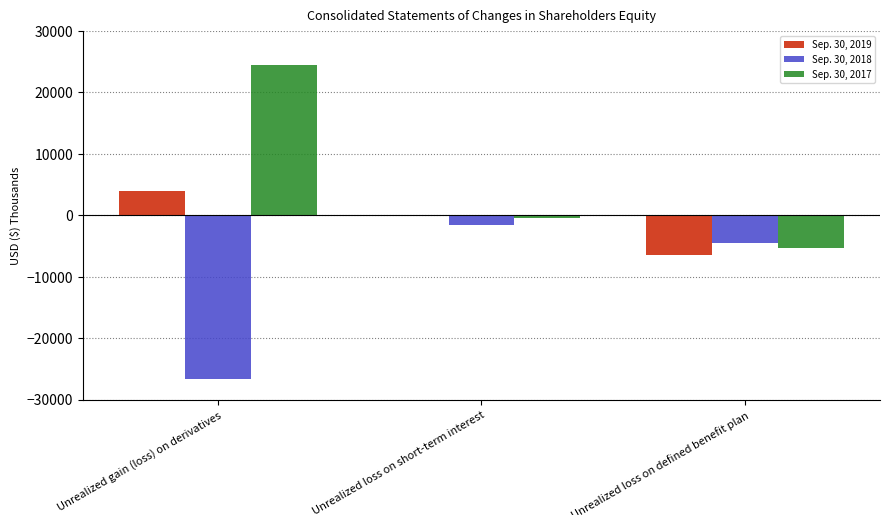

What is the sum of all Sep. 30, 2019 values?

-2547